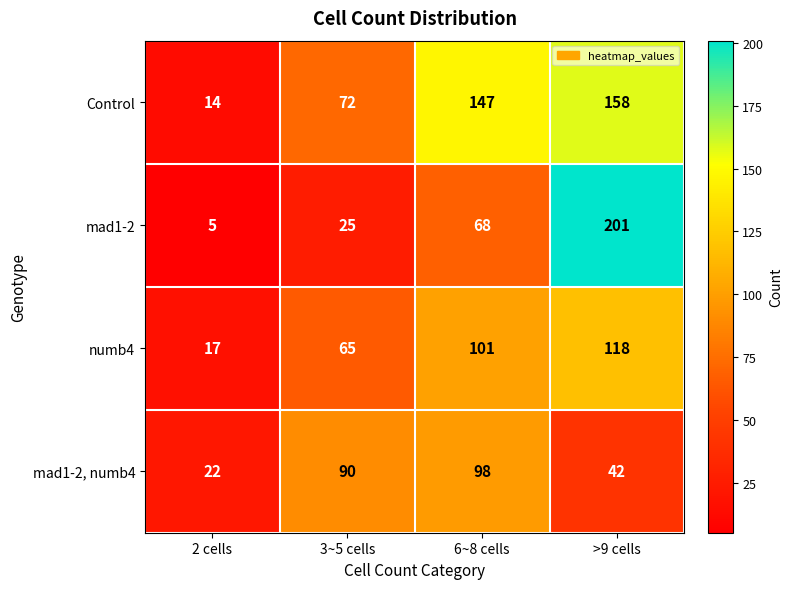

How many series are shown in this chart?

4